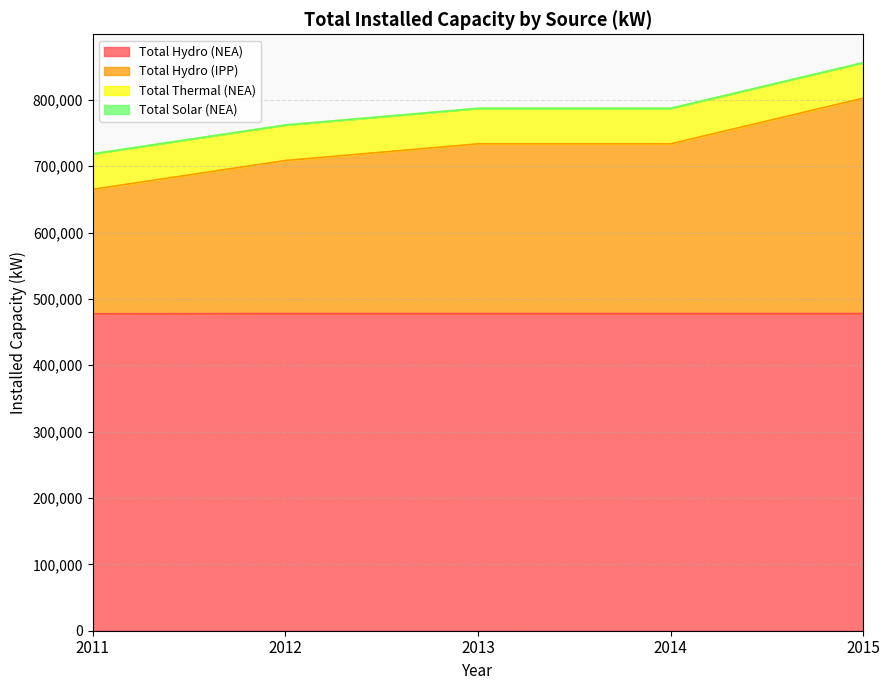

At which category does the chart reach its minimum across all series?

2011